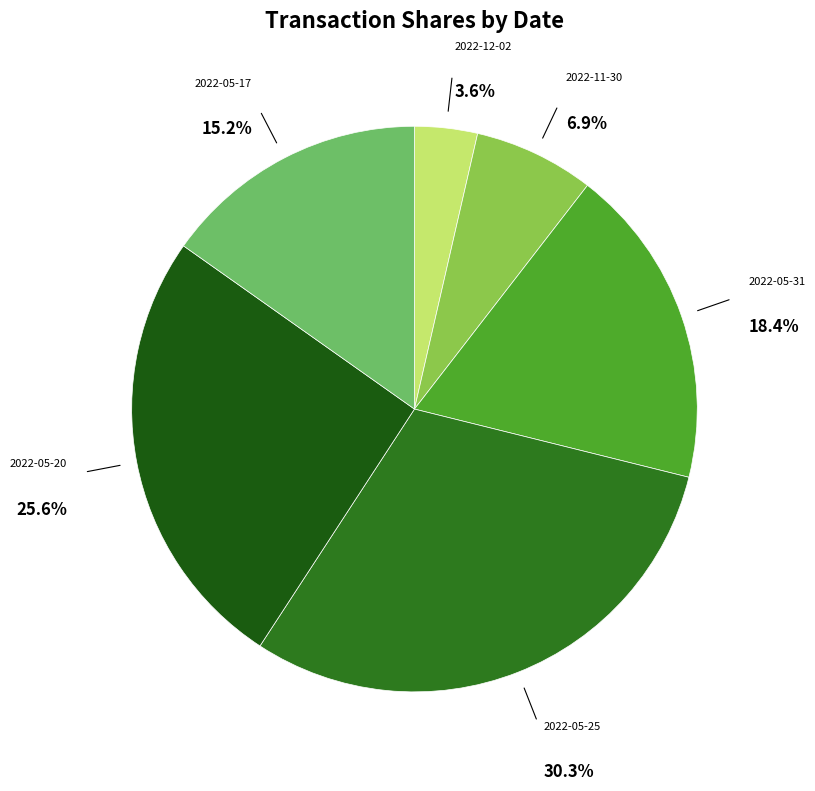

How many segments does this pie chart have?

6